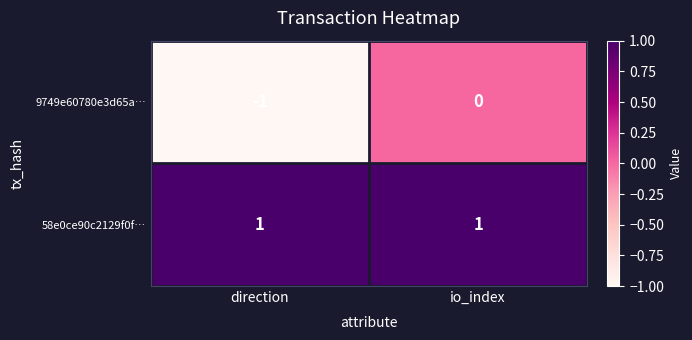

How many data points in 9749e60780e3d65a… are less than 0?

1